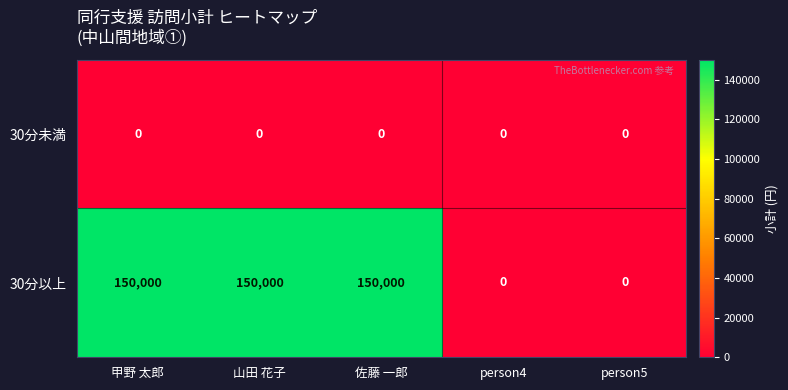

What is the maximum value shown in the chart?

150000